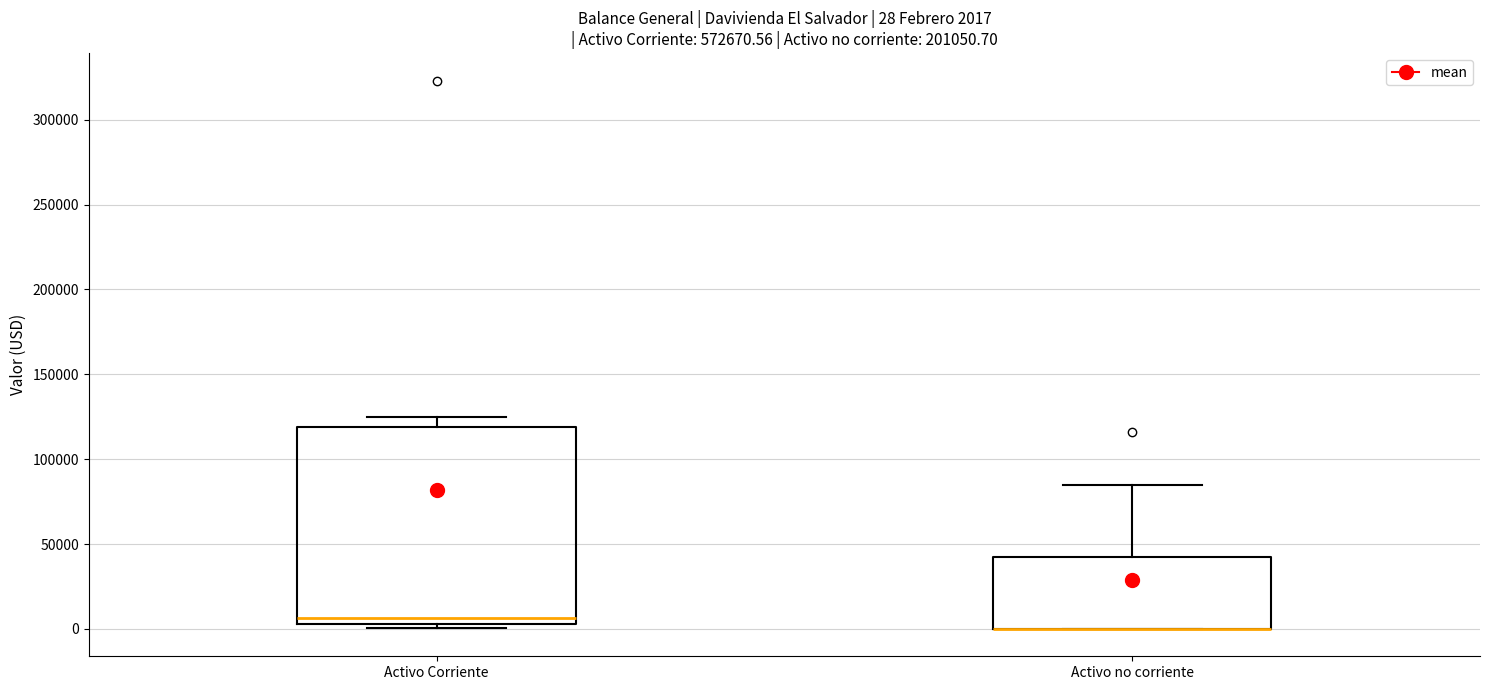

Comparing the boxes themselves (not the whiskers), which one is the tallest?

Activo Corriente